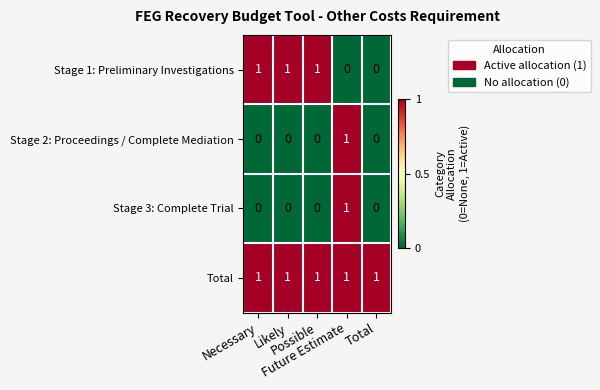

At how many categories does at least one series exceed 0?

5